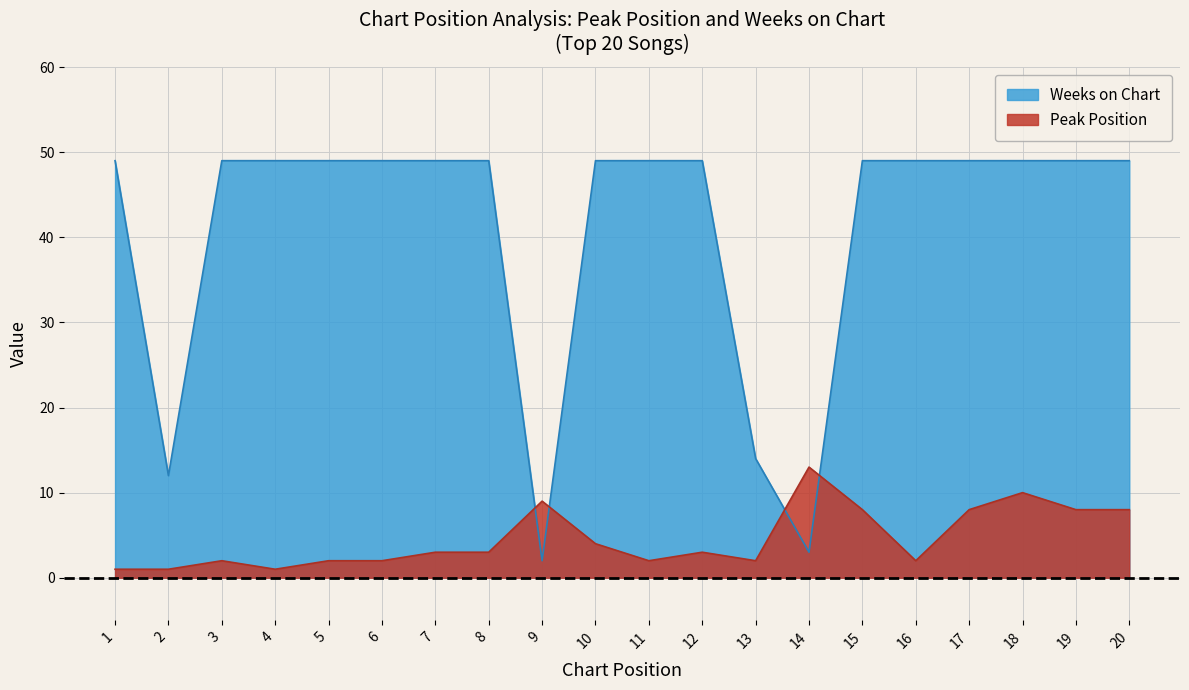

What is the spread (max minus min) of values at 15?

41